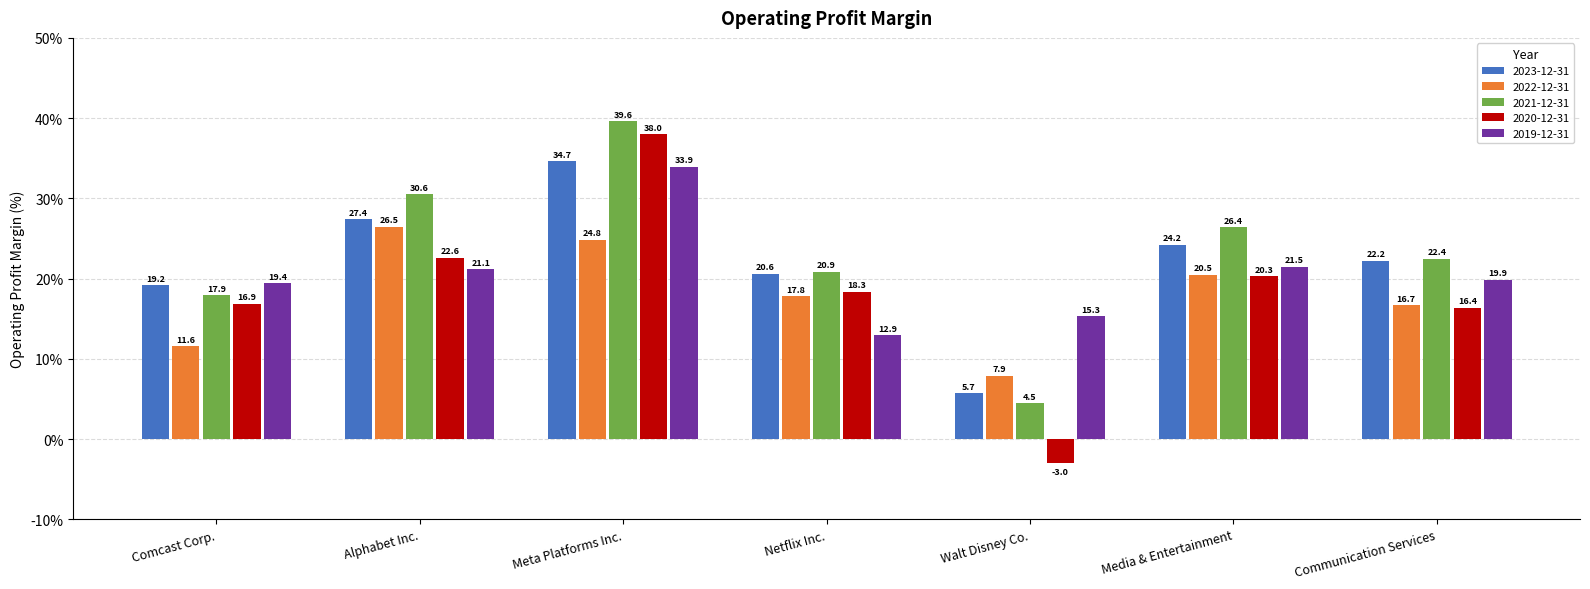

The value of 2019-12-31 at Comcast Corp. is 11.1. True or false?

False